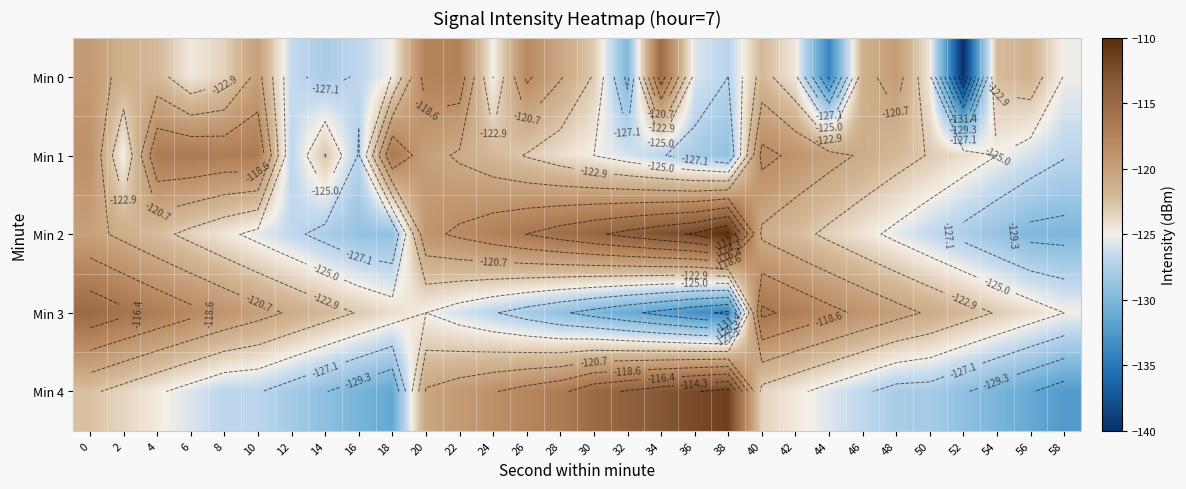

How many categories are shown in the chart?

30